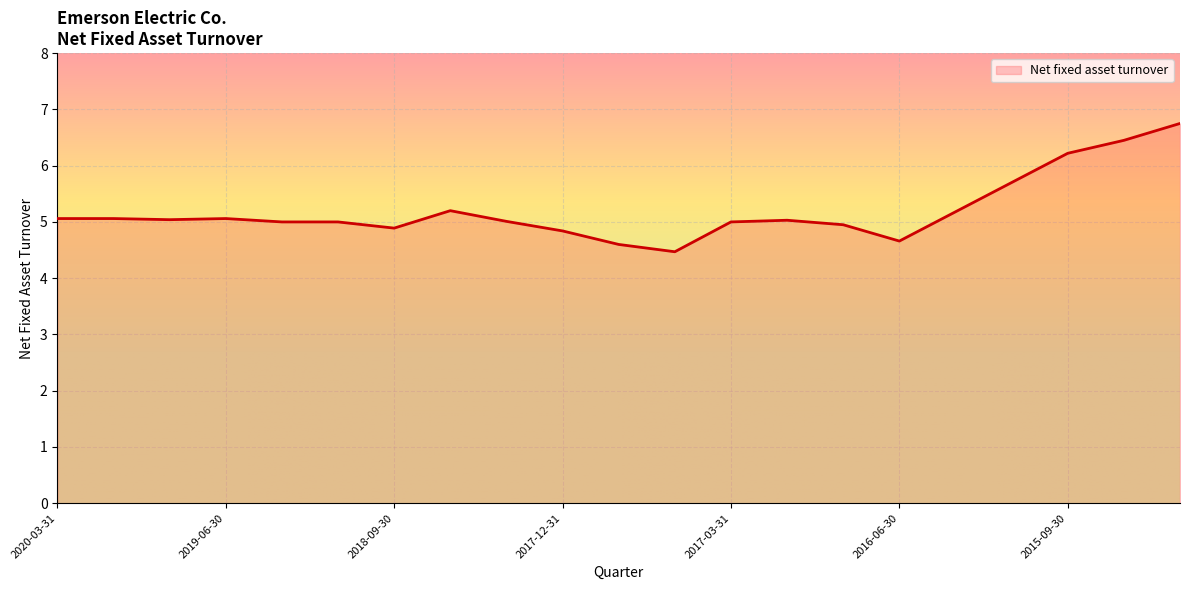

What is the maximum value shown in the chart?

6.8